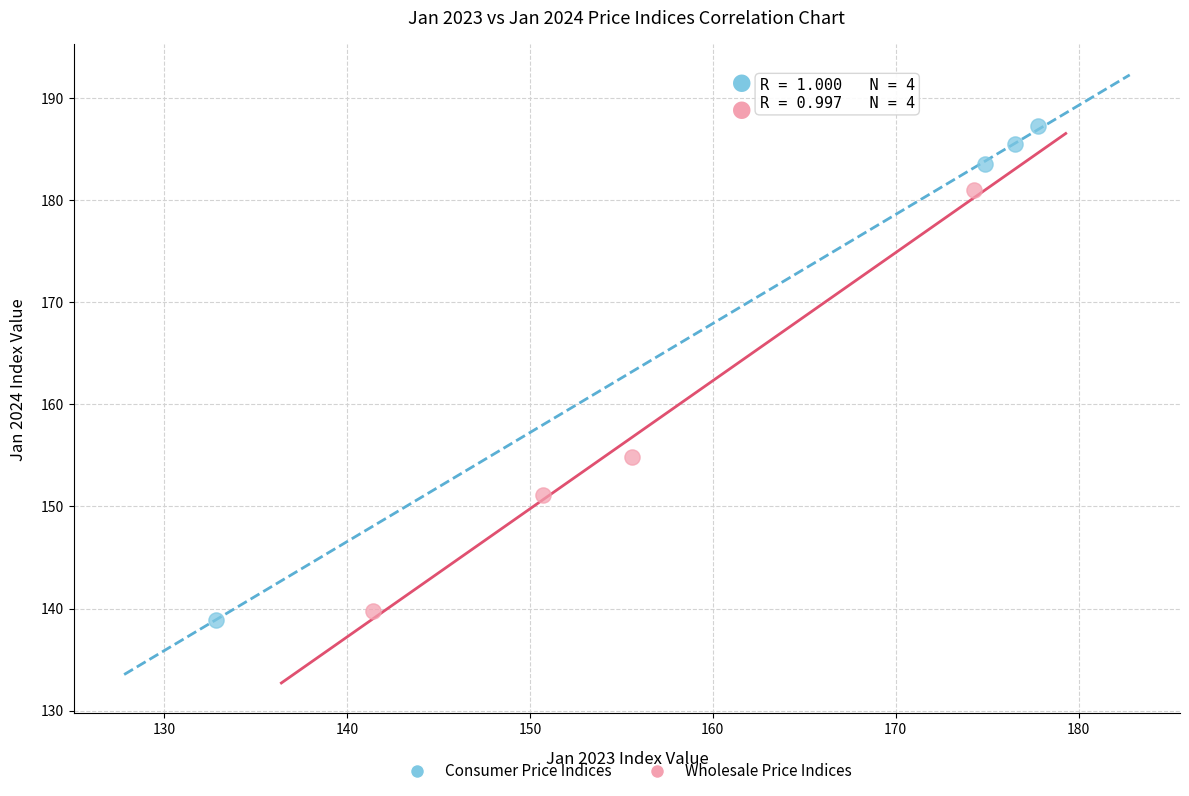

What are all the series names shown in the legend?

Consumer Price Indices, Wholesale Price Indices